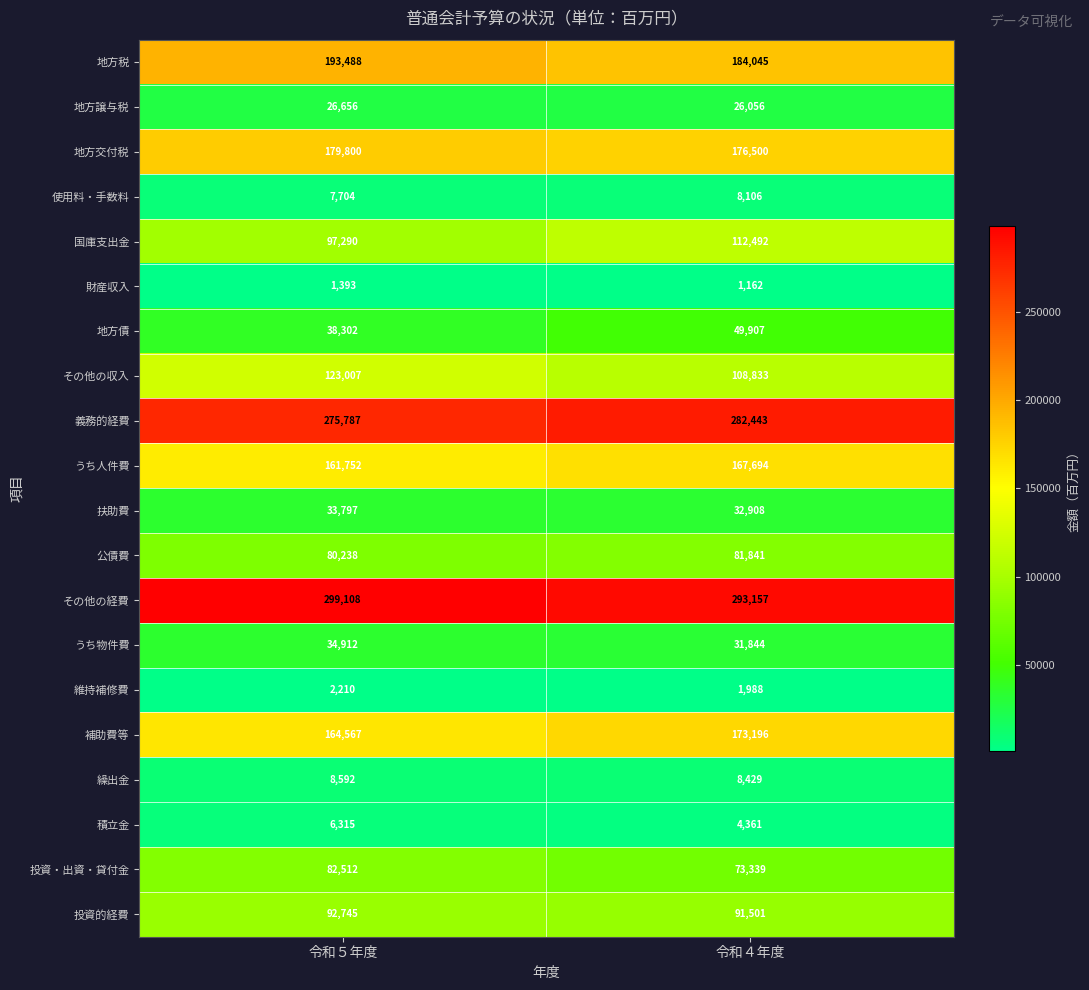

At 令和５年度, list the series in order from smallest to largest.

財産収入, 維持補修費, 積立金, 使用料・手数料, 繰出金, 地方譲与税, 扶助費, うち物件費, 地方債, 公債費, 投資・出資・貸付金, 投資的経費, 国庫支出金, その他の収入, うち人件費, 補助費等, 地方交付税, 地方税, 義務的経費, その他の経費